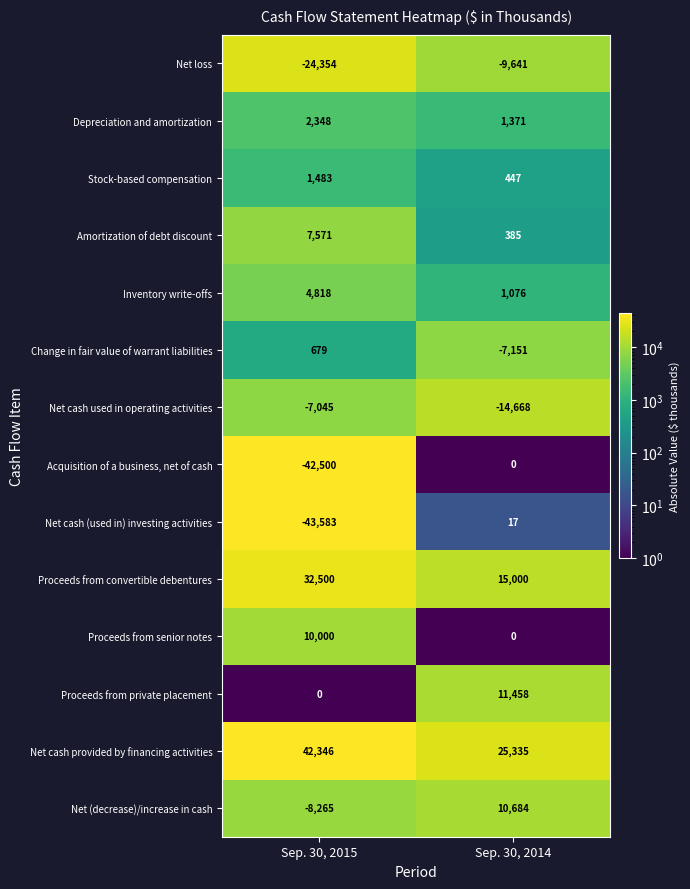

Rank the categories by Amortization of debt discount value from highest to lowest.

Sep. 30, 2015, Sep. 30, 2014